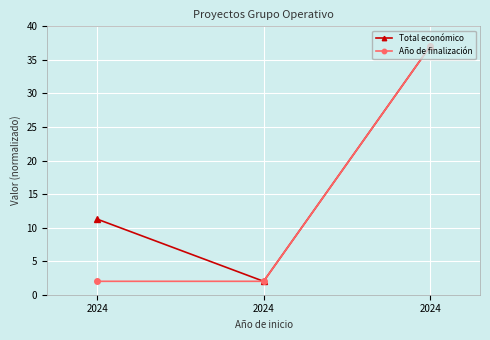

What are all the series names shown in the legend?

Total económico, Año de finalización